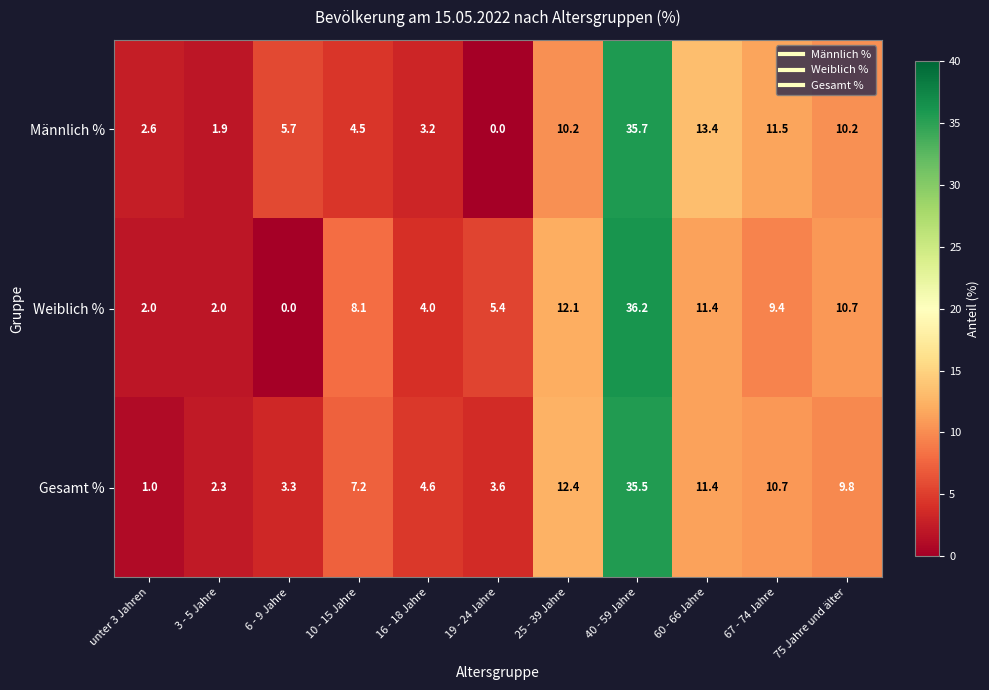

Which label corresponds to the largest value in the chart?

40 - 59 Jahre